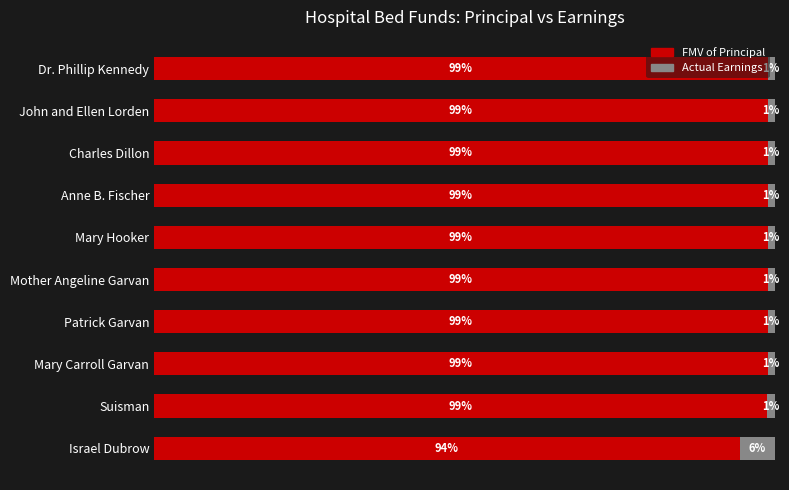

What are all the series names shown in the legend?

FMV of Principal, Actual Earnings